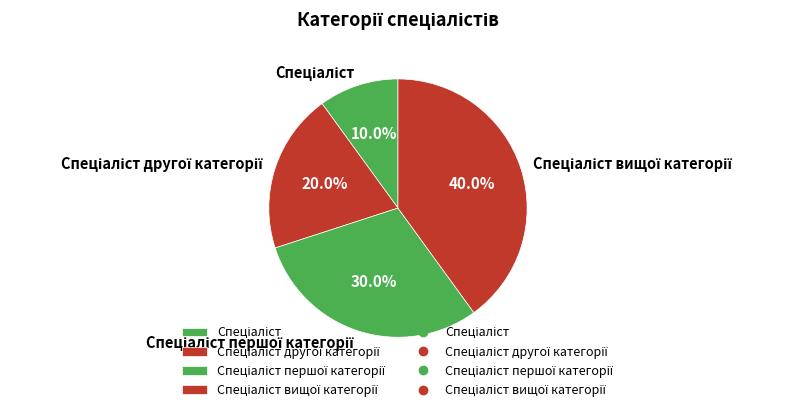

How many slices are in this pie chart?

4